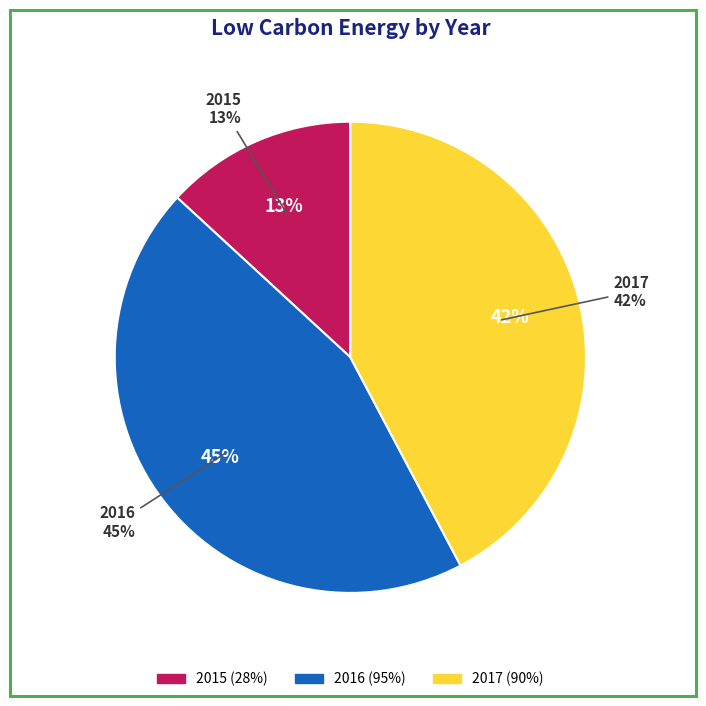

The 2016 slice represents 45% of the pie. True or false?

True